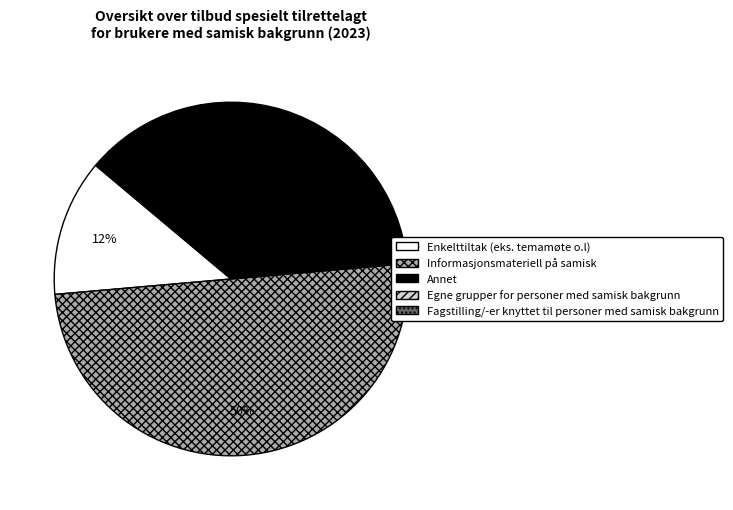

To the nearest percent, what is the average slice percentage?

33%